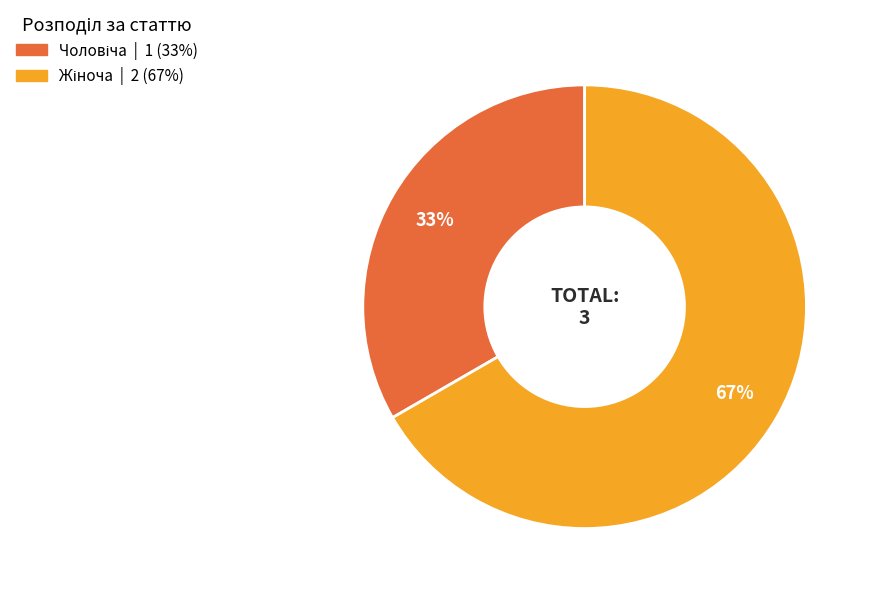

To the nearest percent, what is the average slice percentage?

50%